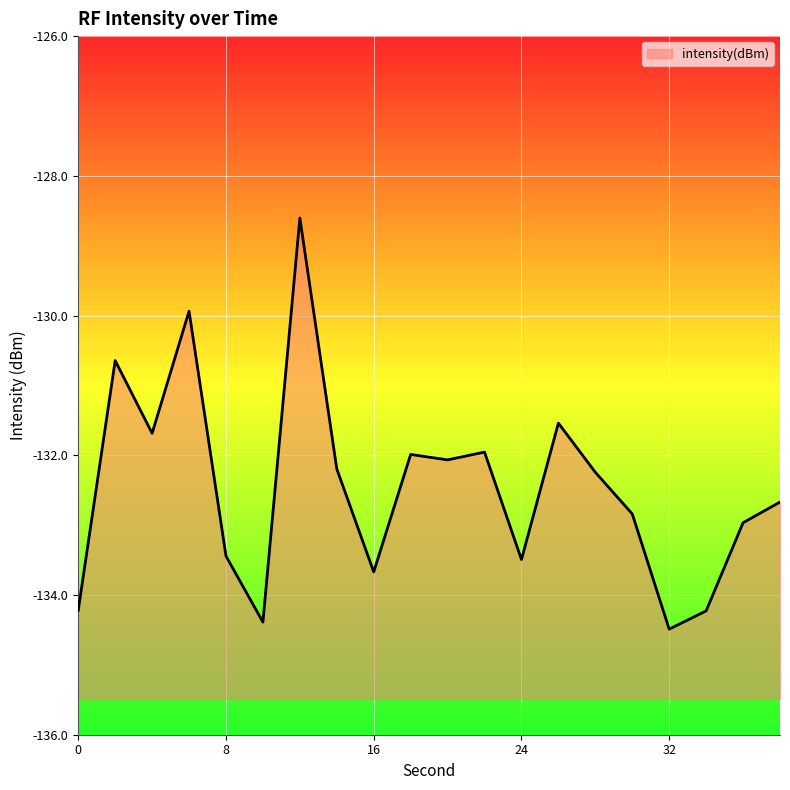

True or false: the data shows -238.6 at 16.

False